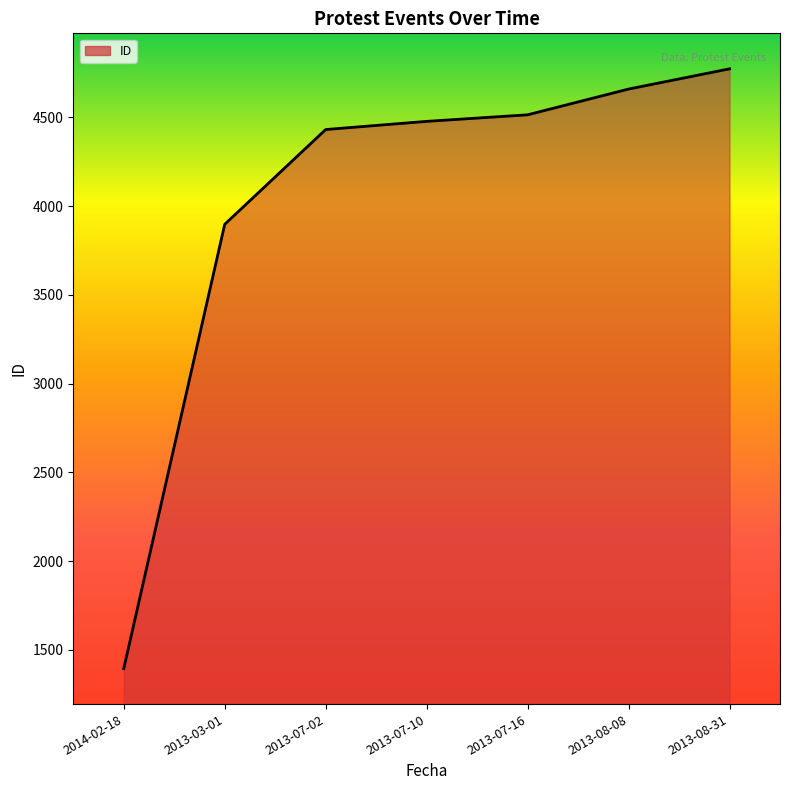

The chart shows a value of 7515 at 2013-07-02. True or false?

False